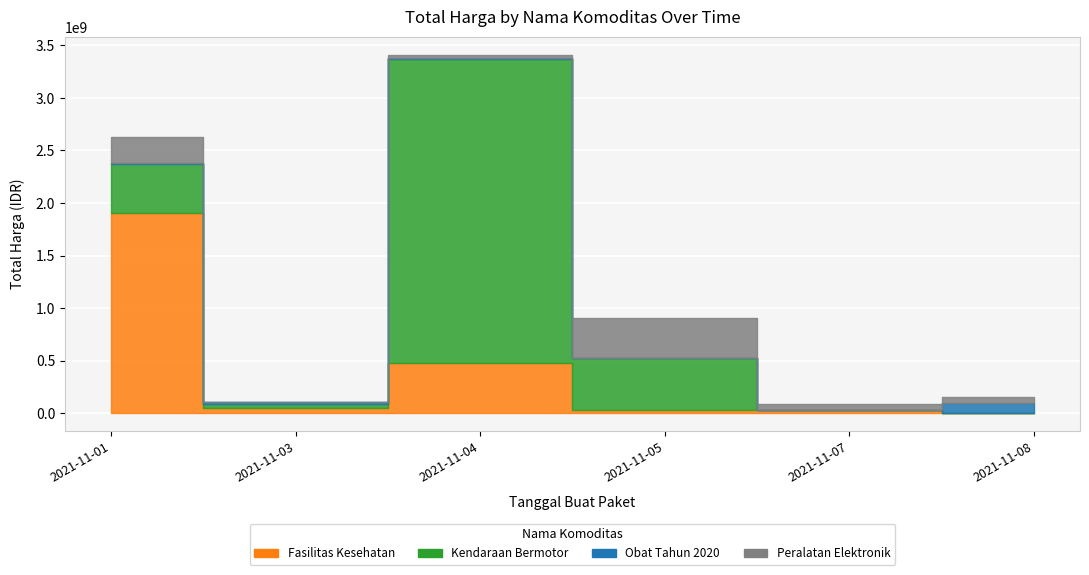

At which label is Peralatan Elektronik closest to 188877000?

2021-11-01